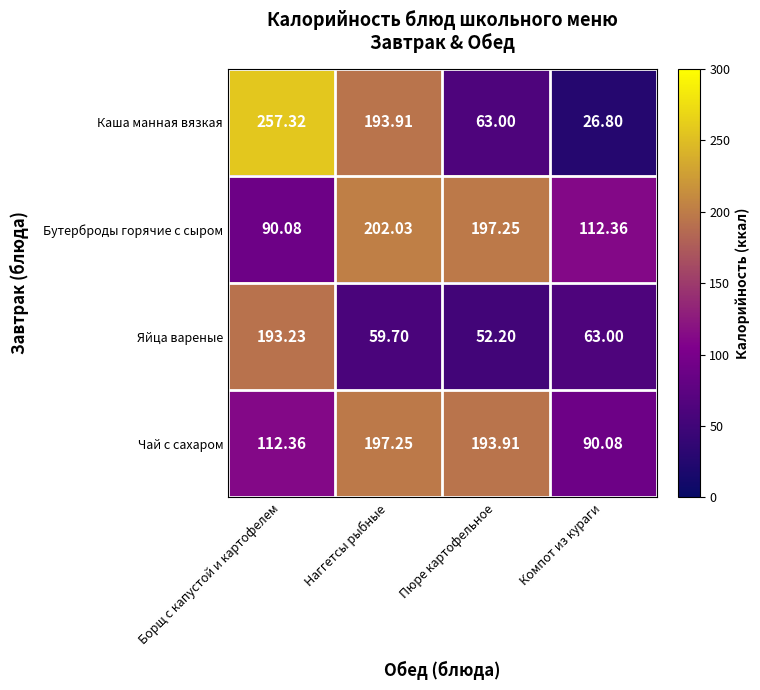

At which category is the sum across all series the highest?

Борщ с капустой и картофелем